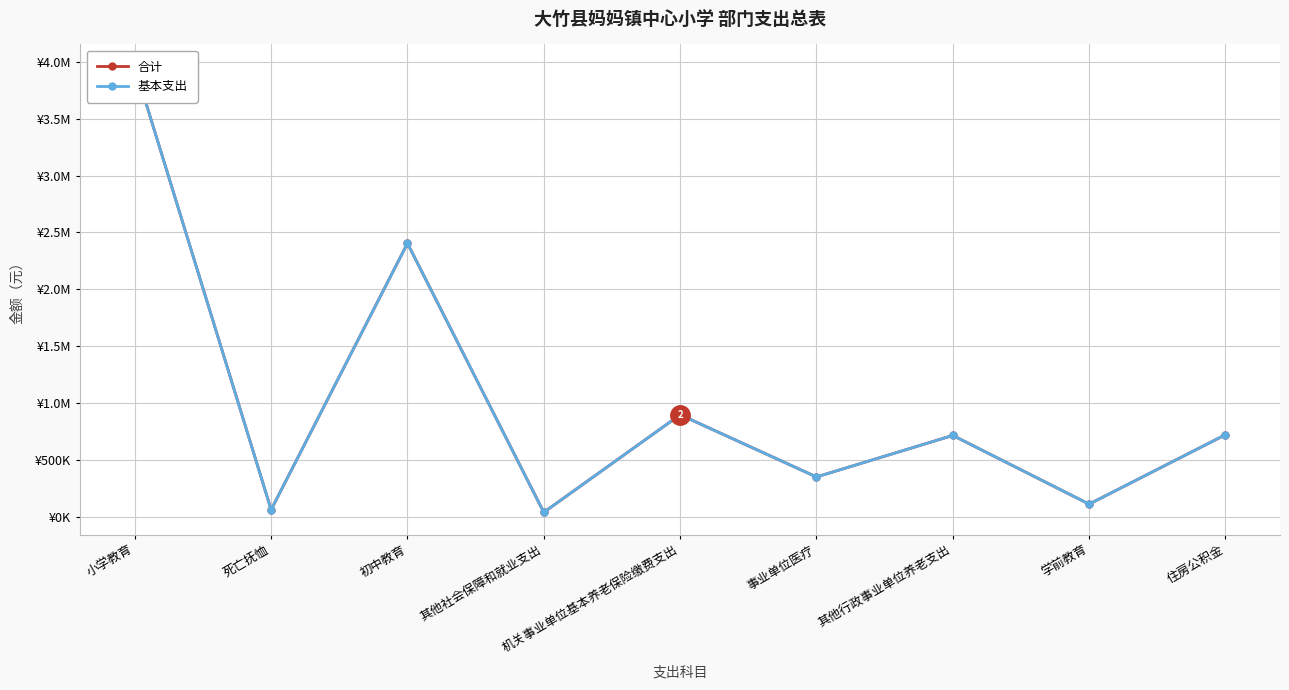

True or false: 合计 and 基本支出 cross at least once.

False